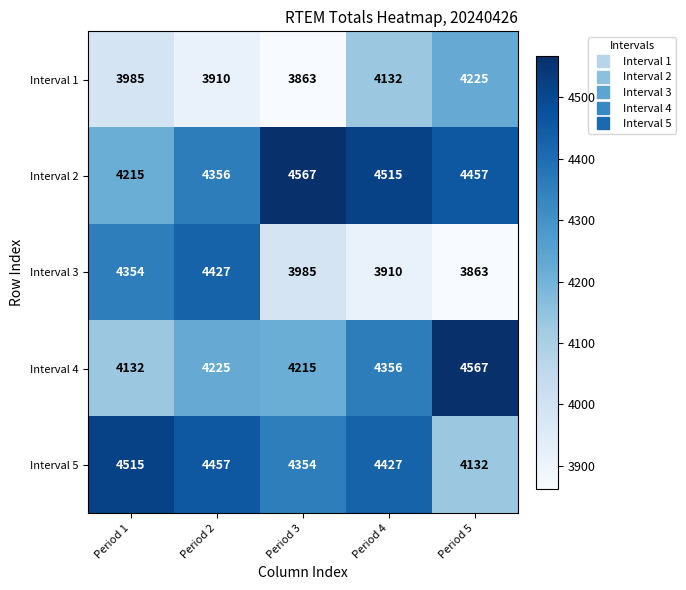

True or false: Interval 1 has a value of 6099 at Period 1.

False